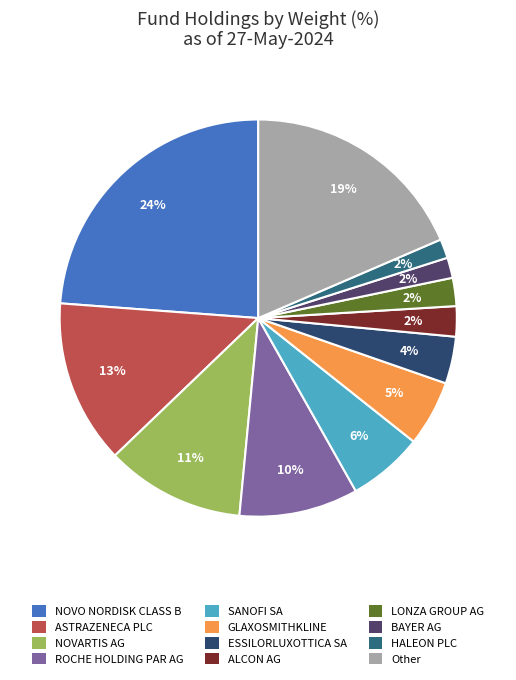

True or false: SANOFI SA accounts for 1% of the total.

False